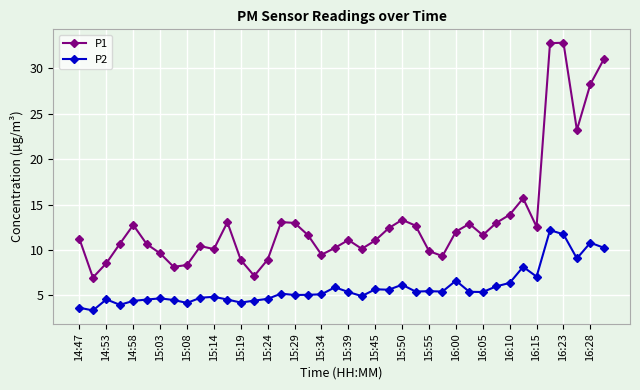

How many categories are shown in the chart?

40